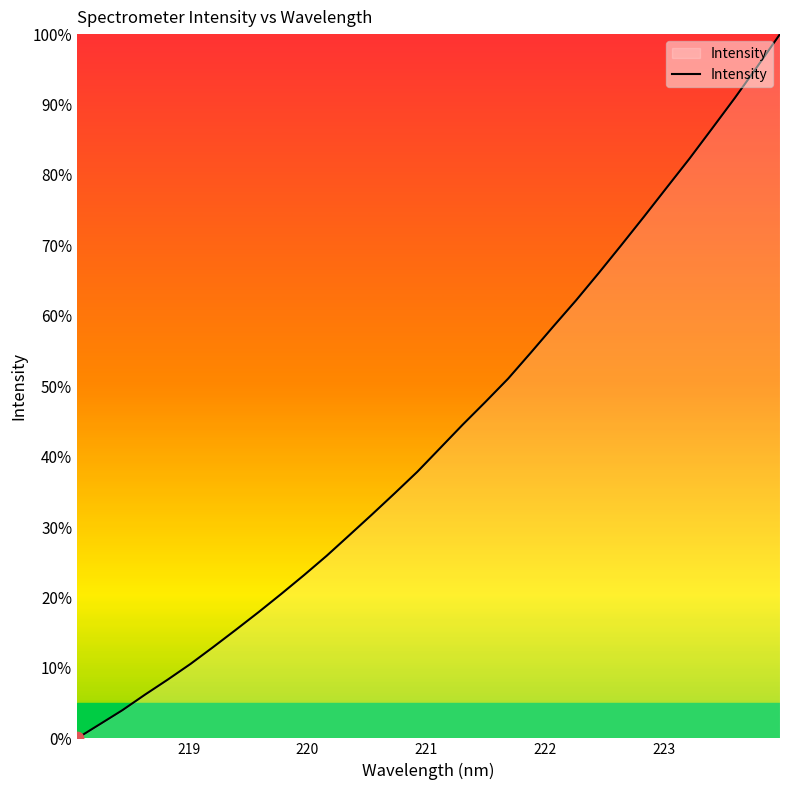

What is the maximum value shown in the chart?

100.0